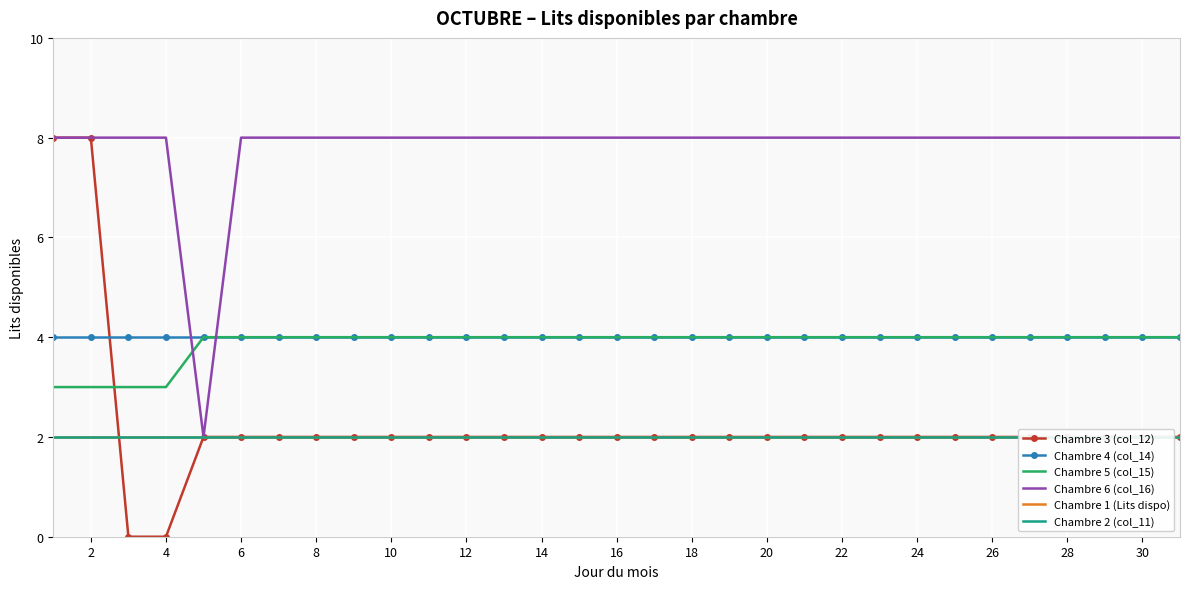

Is the value of Chambre 6 (col_16) at 20 greater than the value of Chambre 5 (col_15) at 12?

Yes